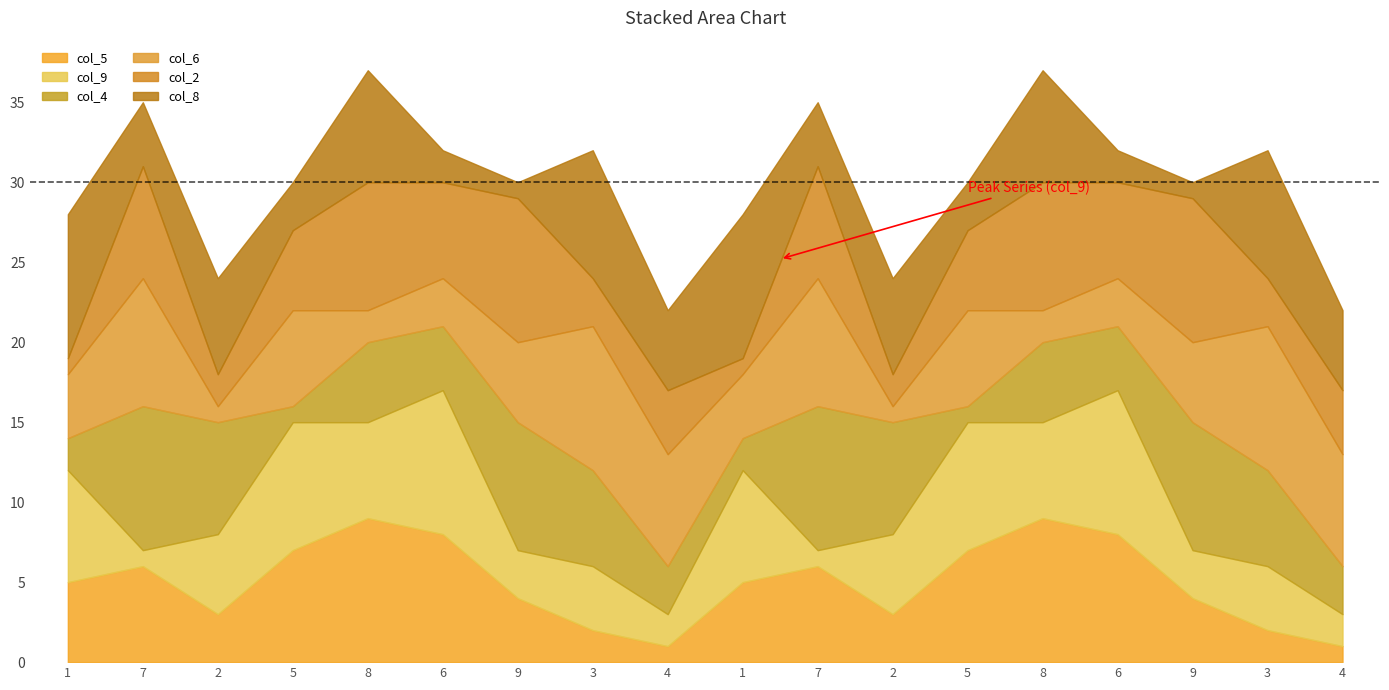

What is the minimum value shown in the chart?

1